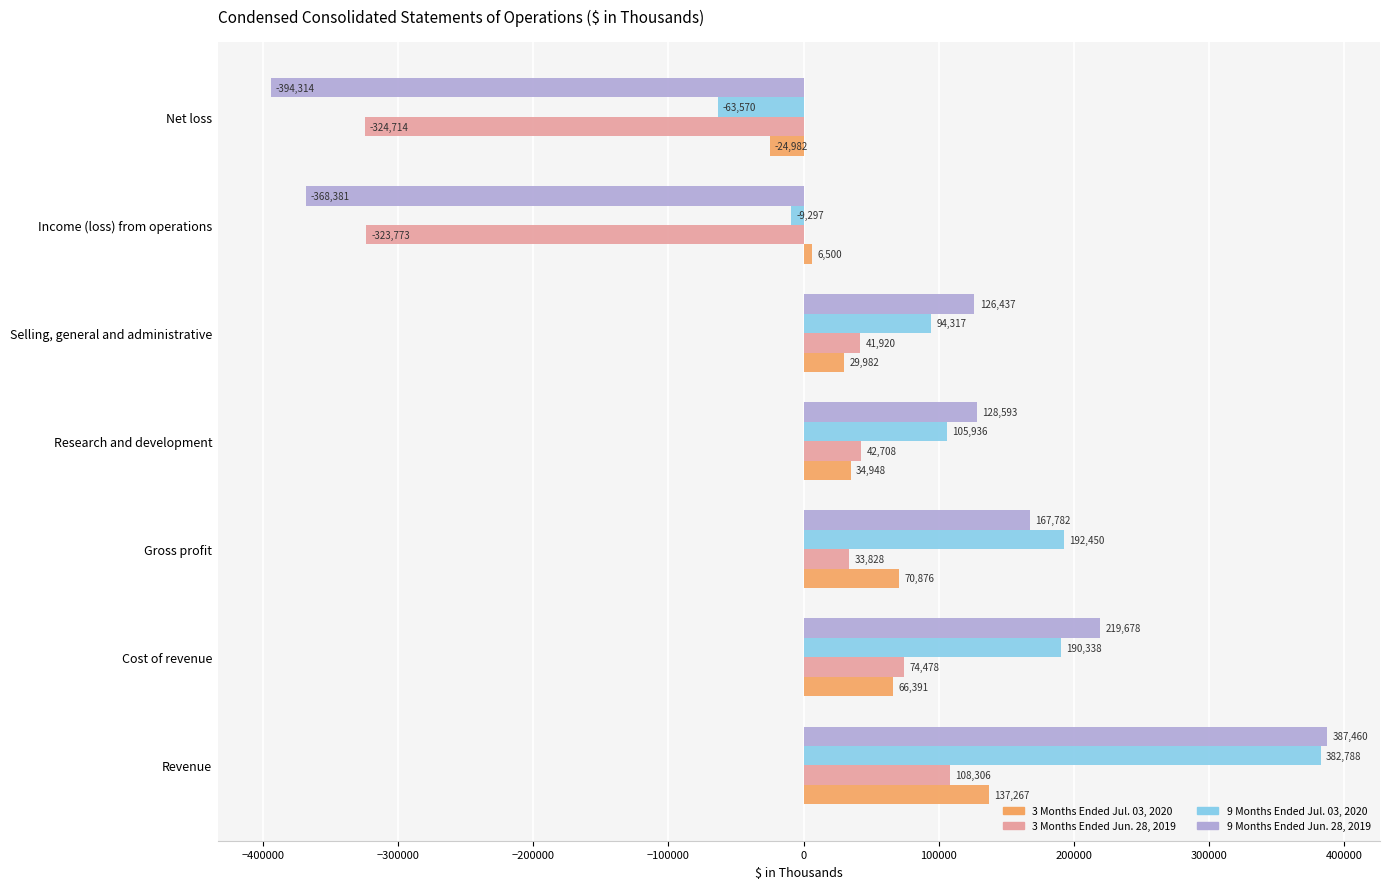

At Income (loss) from operations, list the series in order from largest to smallest.

3 Months Ended Jul. 03, 2020, 9 Months Ended Jul. 03, 2020, 3 Months Ended Jun. 28, 2019, 9 Months Ended Jun. 28, 2019